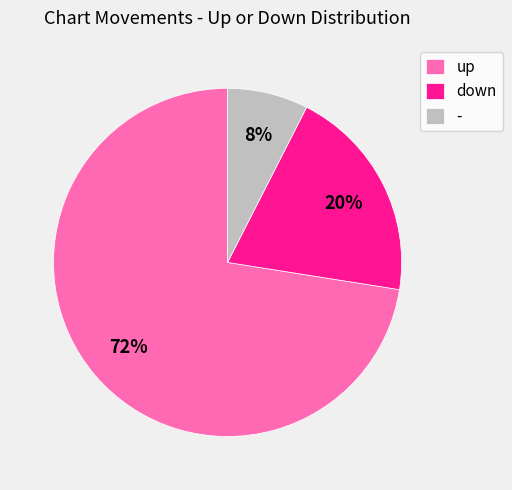

Rank the categories by value from highest to lowest.

up, down, -